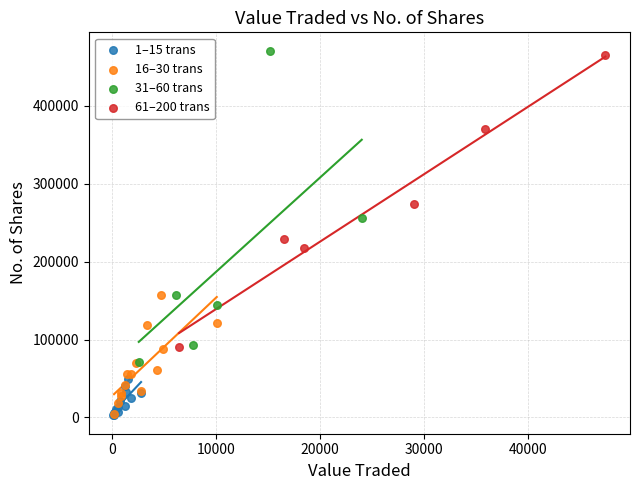

Which series has the largest Y range (max minus min)?

31–60 trans